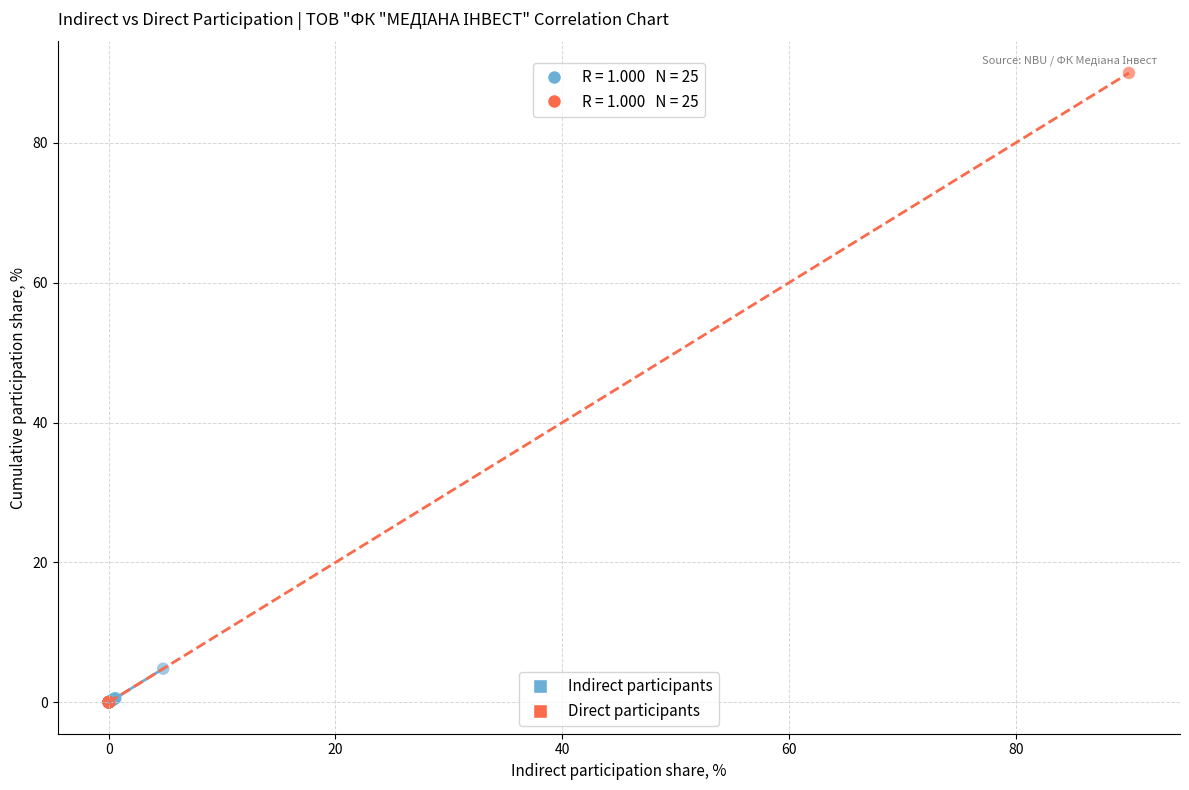

Which series contains the highest Y value?

Direct participants